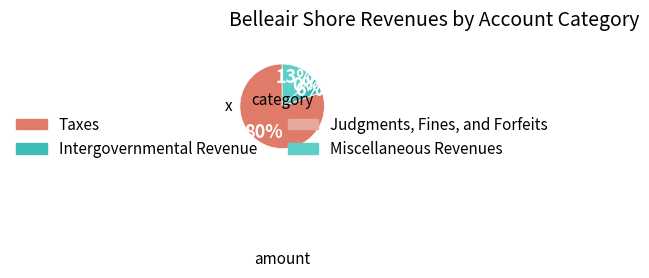

What is the majority slice?

Taxes